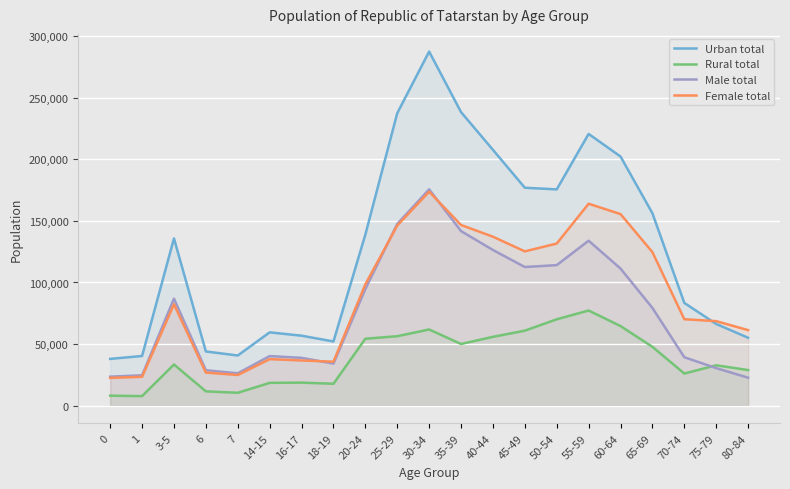

Is it true that Male total equals 22687 at 80-84?

True